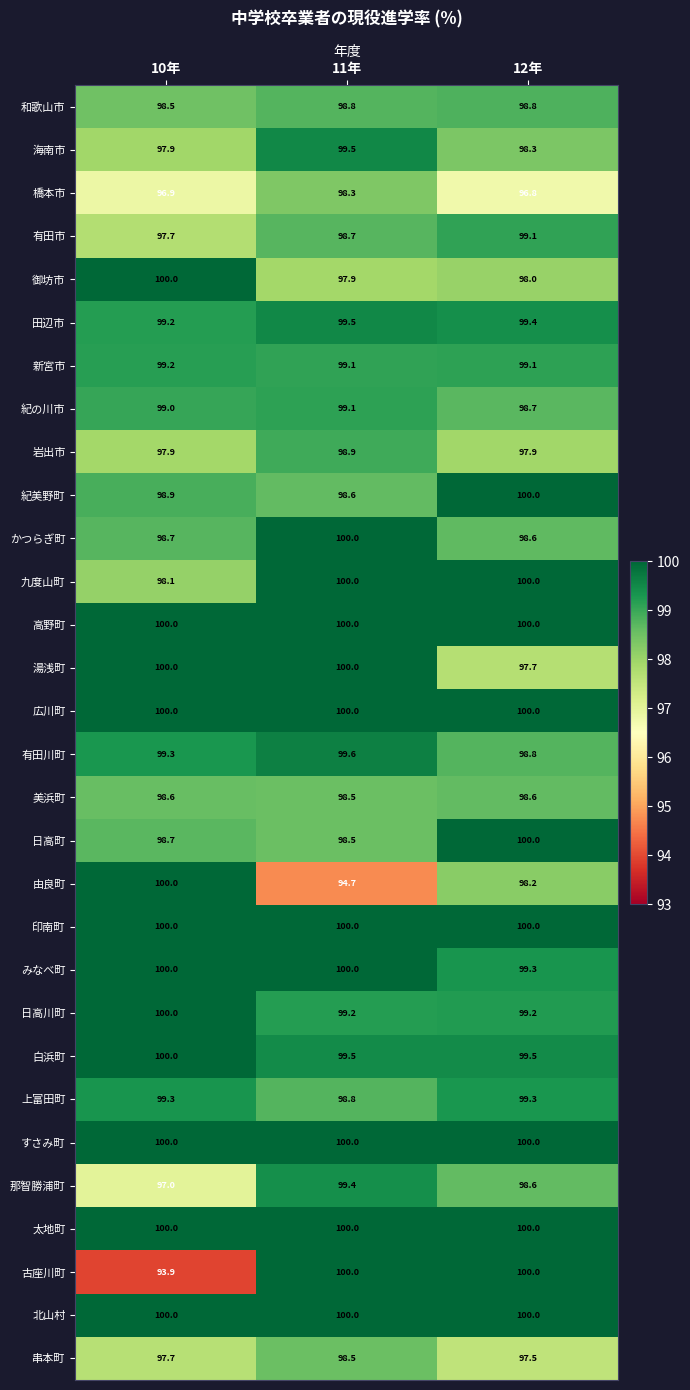

What value does the 古座川町 series have at 10年?

93.9